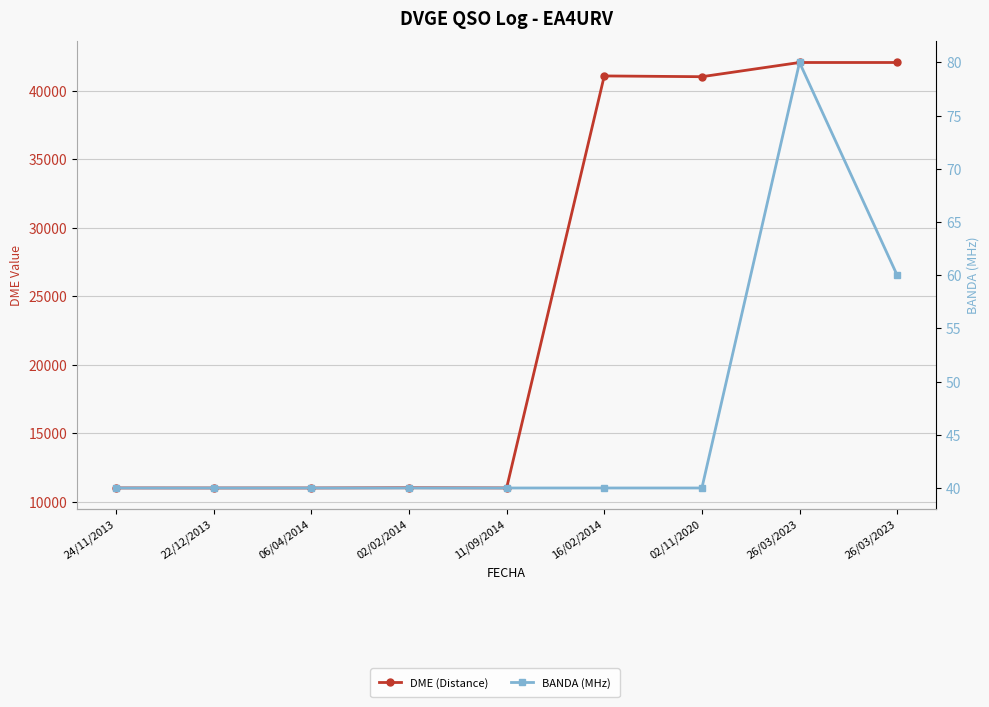

True or false: DME (Distance) and BANDA (MHz) cross at least once.

False